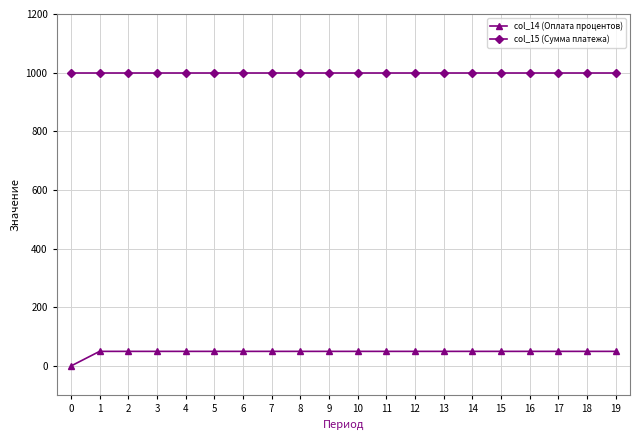

What is the total value across all series at 15?

1050